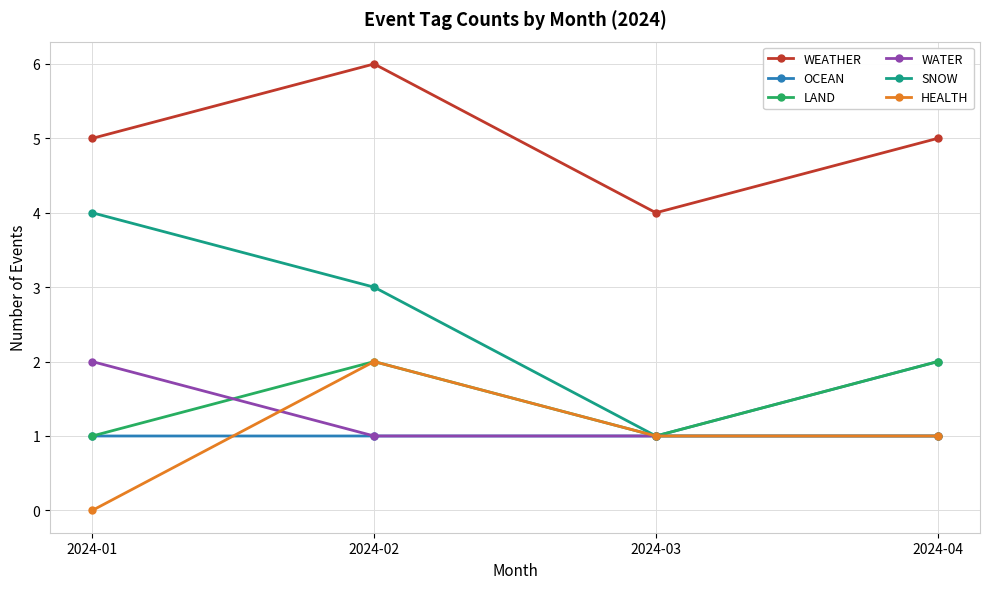

The value of WEATHER at 2024-03 is 4. True or false?

True